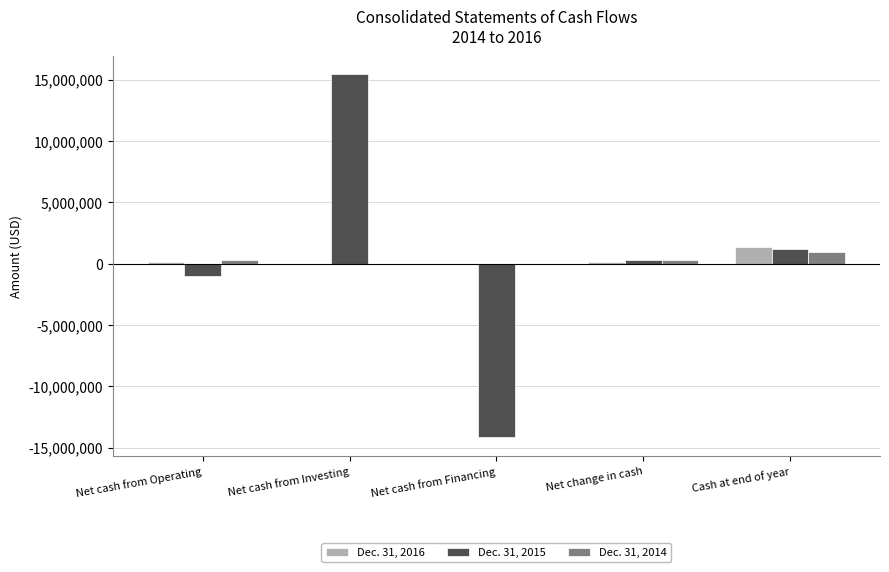

At which category is the sum across all series the highest?

Net cash from Investing